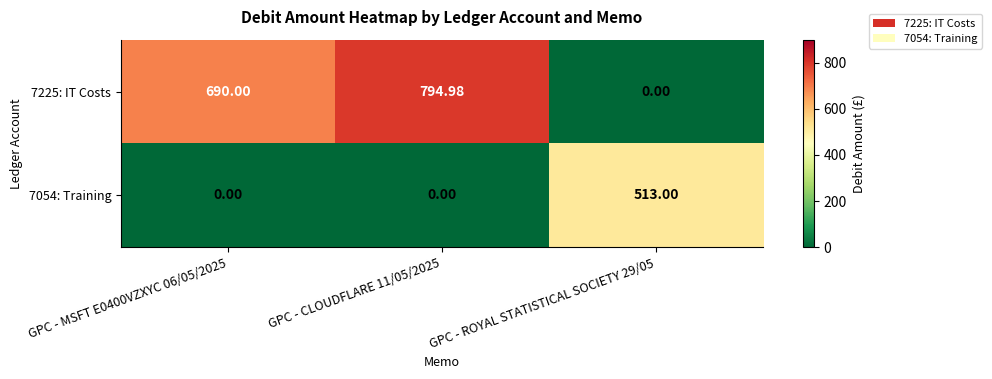

Is the value of 7054: Training at GPC - ROYAL STATISTICAL SOCIETY 29/05 greater than the value of 7225: IT Costs at GPC - MSFT E0400VZXYC 06/05/2025?

No